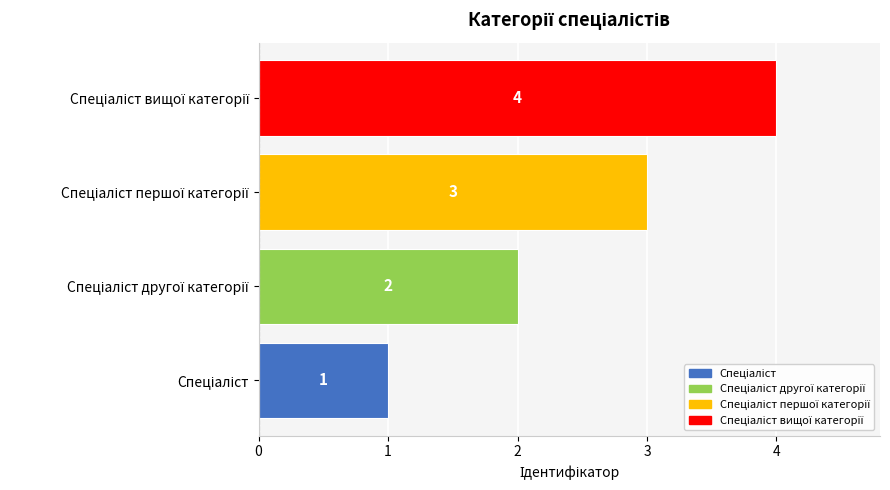

What is the maximum value shown in the chart?

4